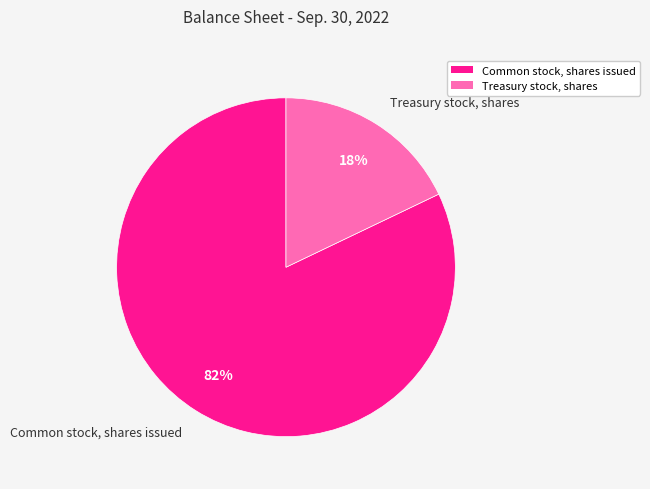

Do Treasury stock, shares and Common stock, shares issued together represent more than half of the pie?

Yes